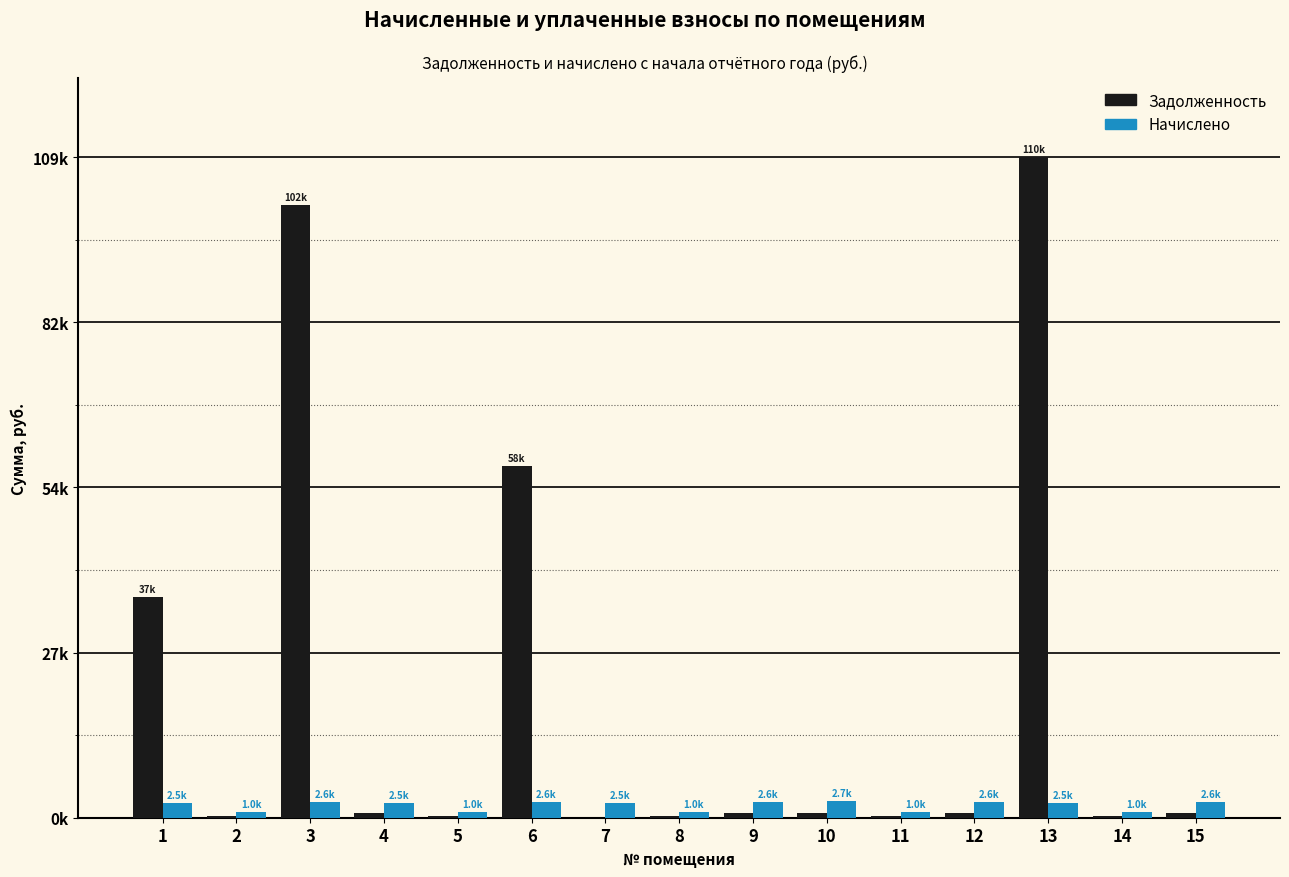

The Задолженность series shows 1091.2 at 12. True or false?

False